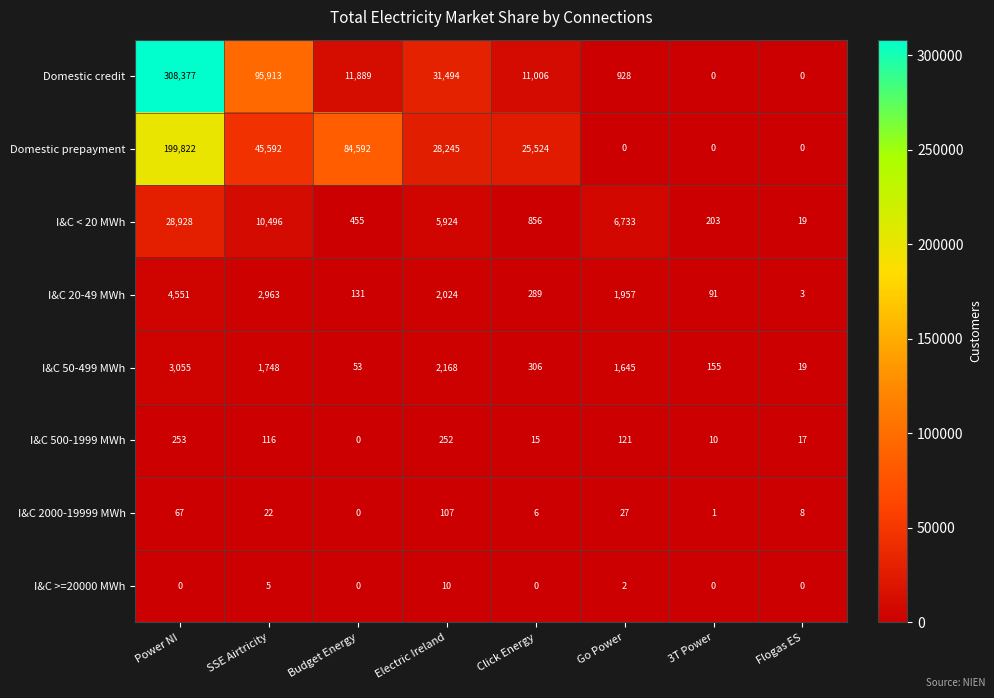

What is the sum of the Domestic credit values at Electric Ireland and Flogas ES?

31494